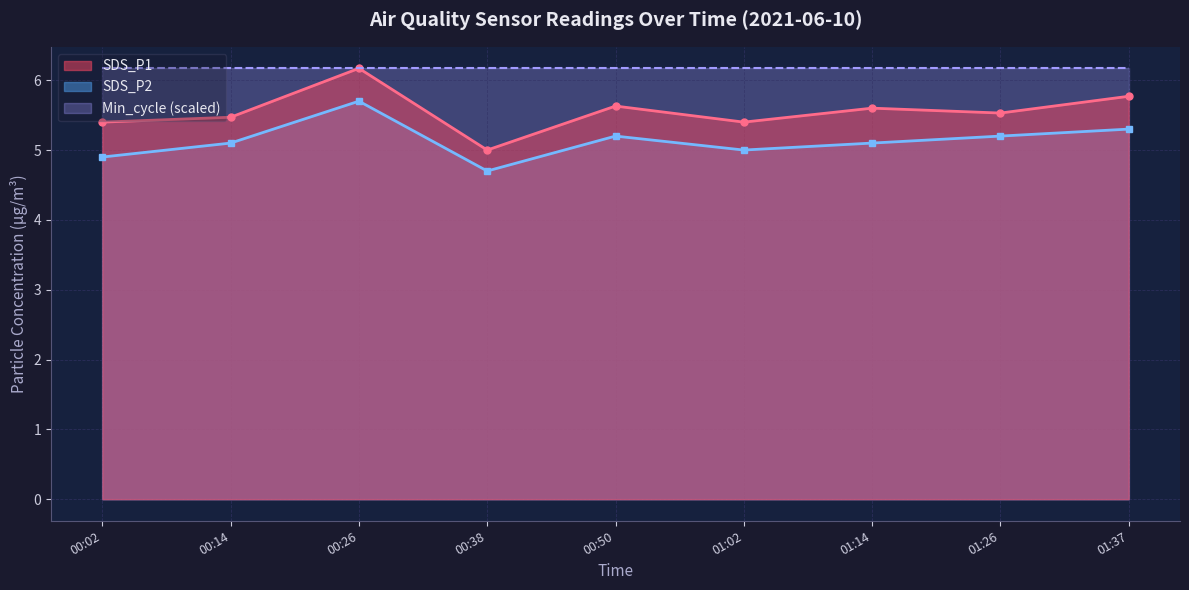

Is the value of SDS_P2 at 01:26 greater than the value of SDS_P1 at 00:02?

No